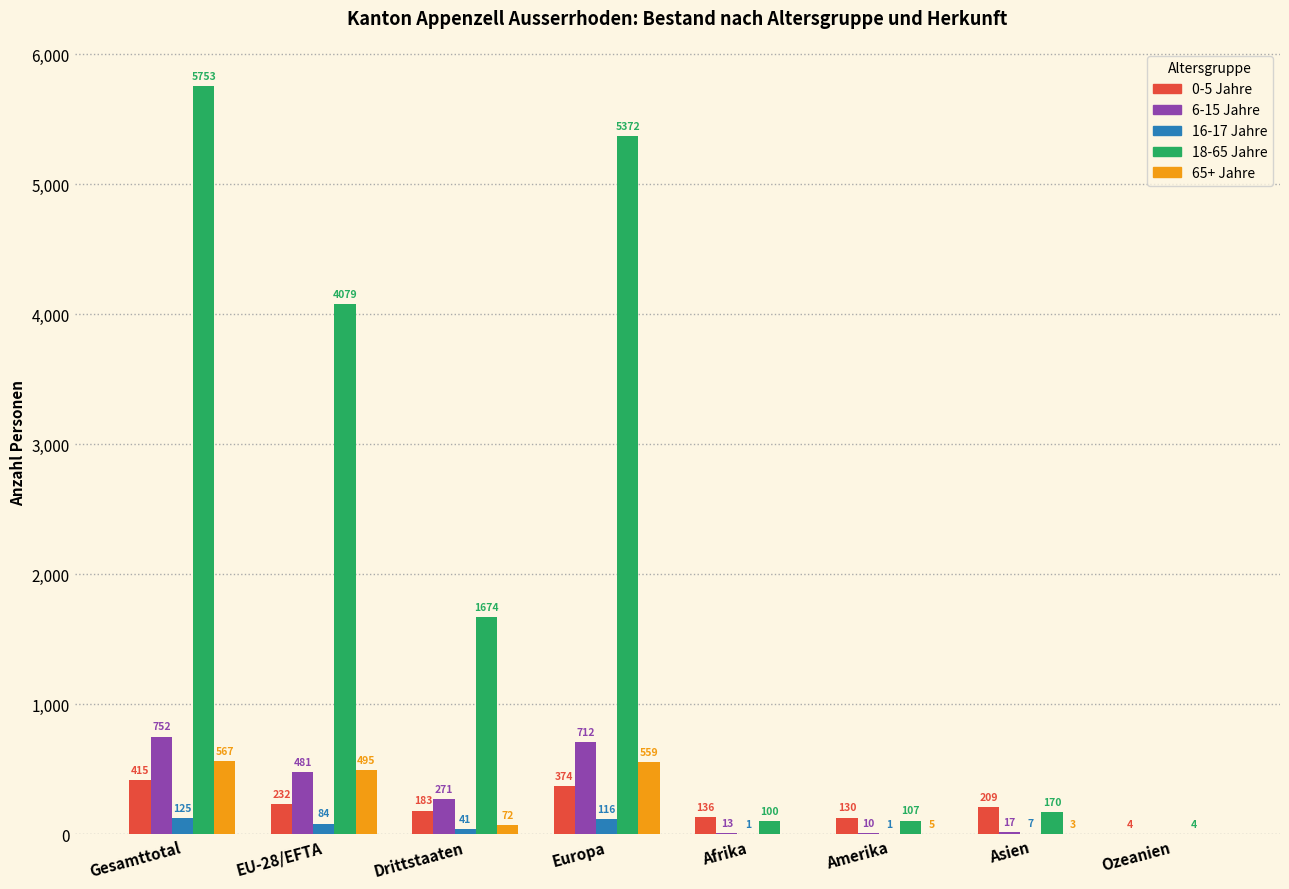

Which series changed the most between Gesamttotal and Europa?

18-65 Jahre